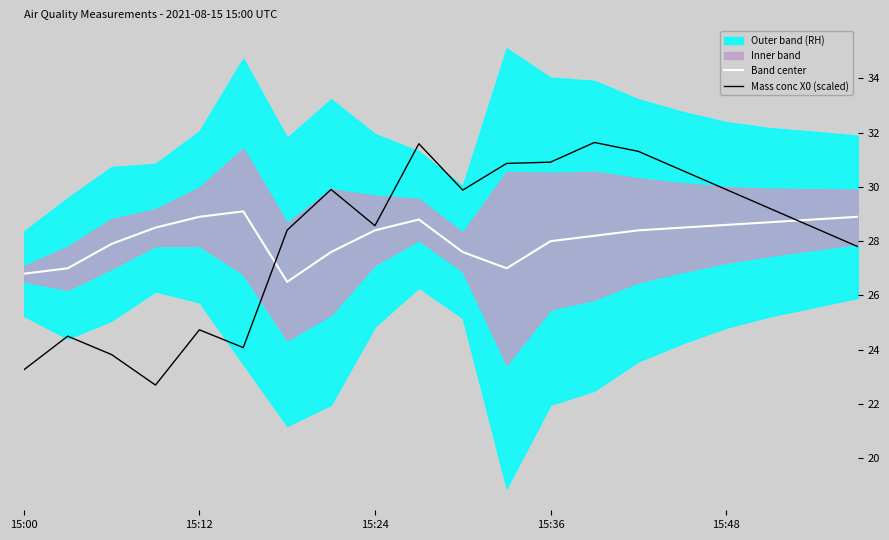

The Band center series shows 47.0 at 14. True or false?

False